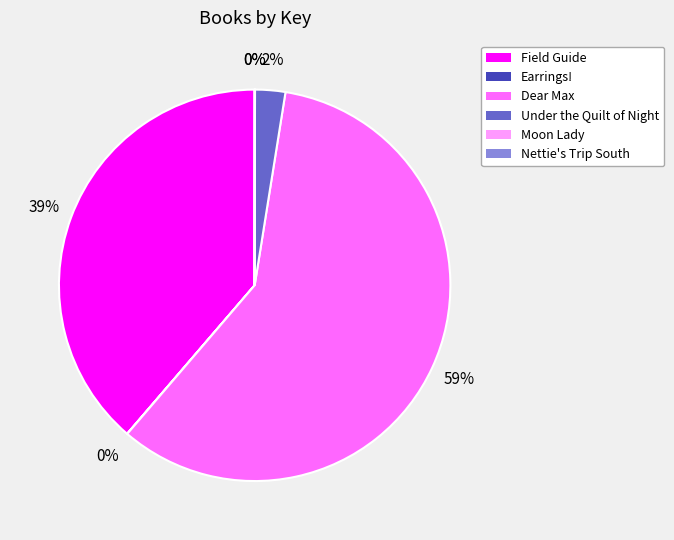

Is there any slice that represents more than half of the pie?

Yes